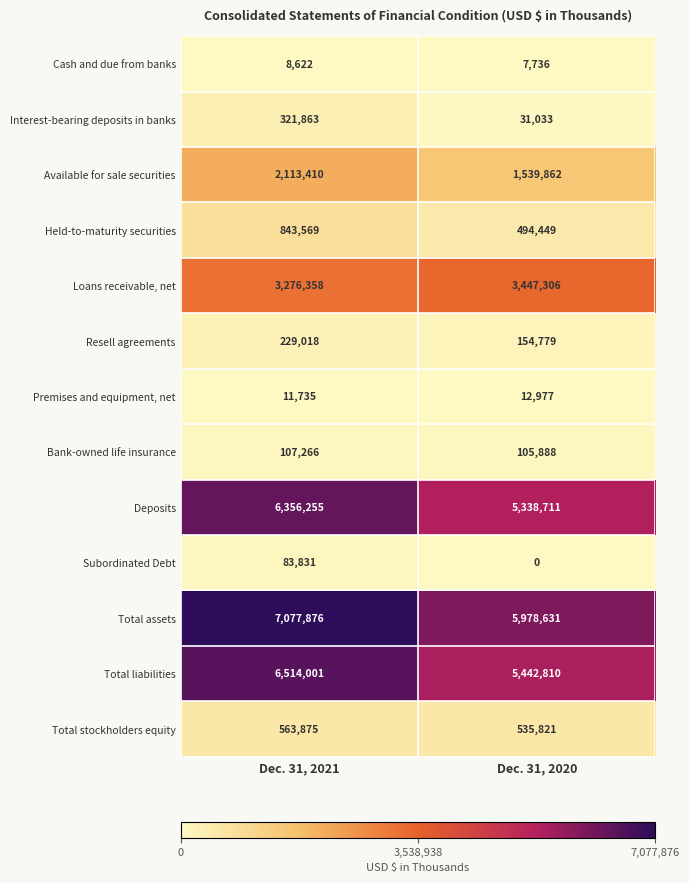

Count the number of data series in this chart.

13